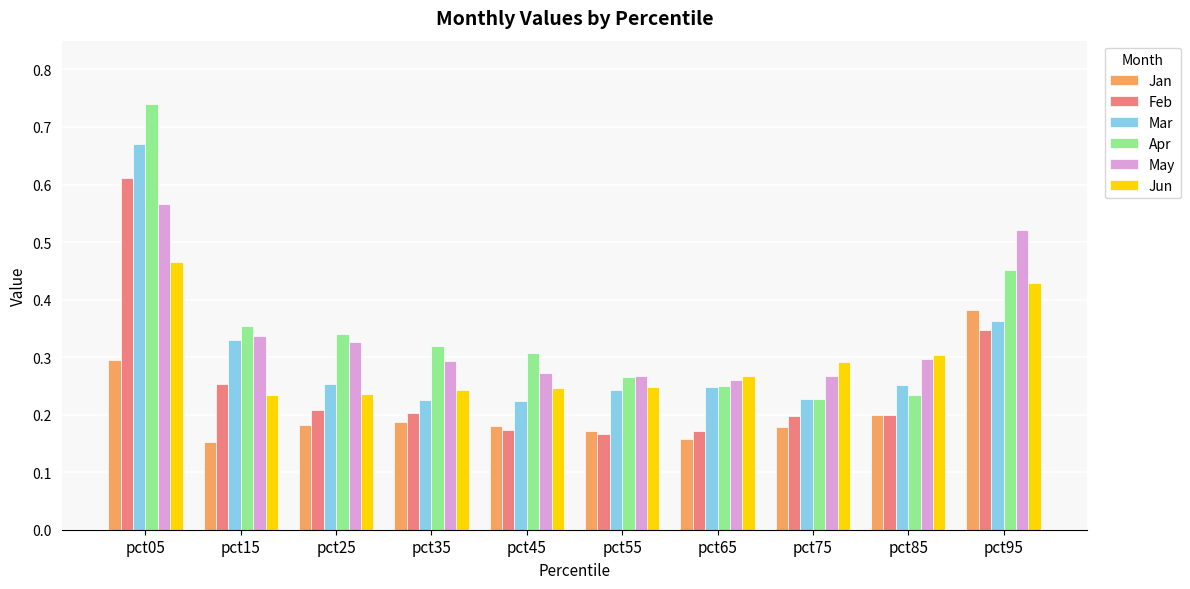

What is the difference between the second highest and minimum values in the Jan series?

0.1